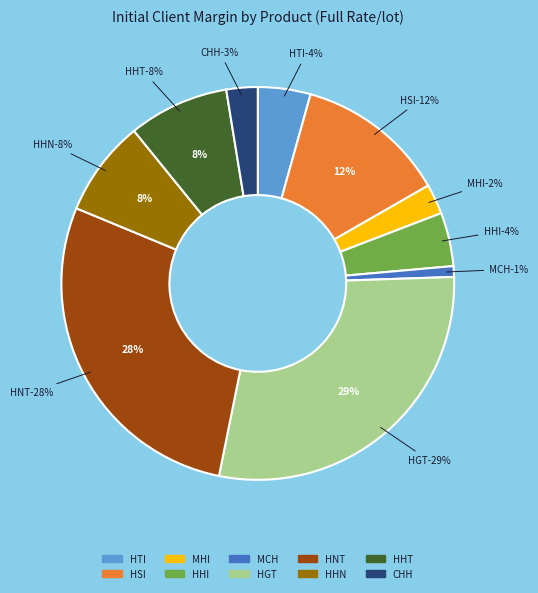

Rank the categories by value from lowest to highest.

MCH, MHI, CHH, HTI, HHI, HHN, HHT, HSI, HNT, HGT